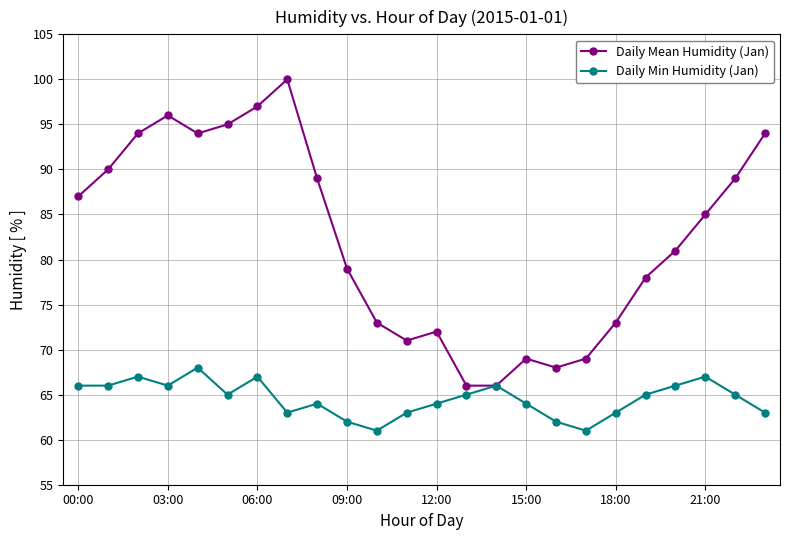

What are all the series names shown in the legend?

Daily Mean Humidity (Jan), Daily Min Humidity (Jan)